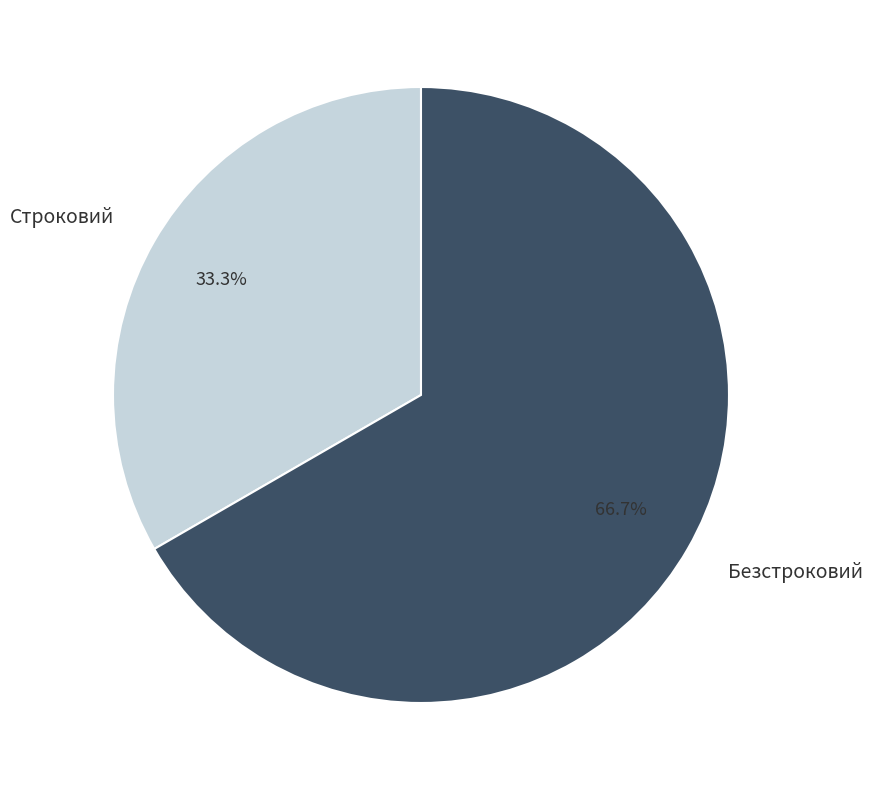

Combined, do Строковий and Безстроковий account for over 50%?

Yes